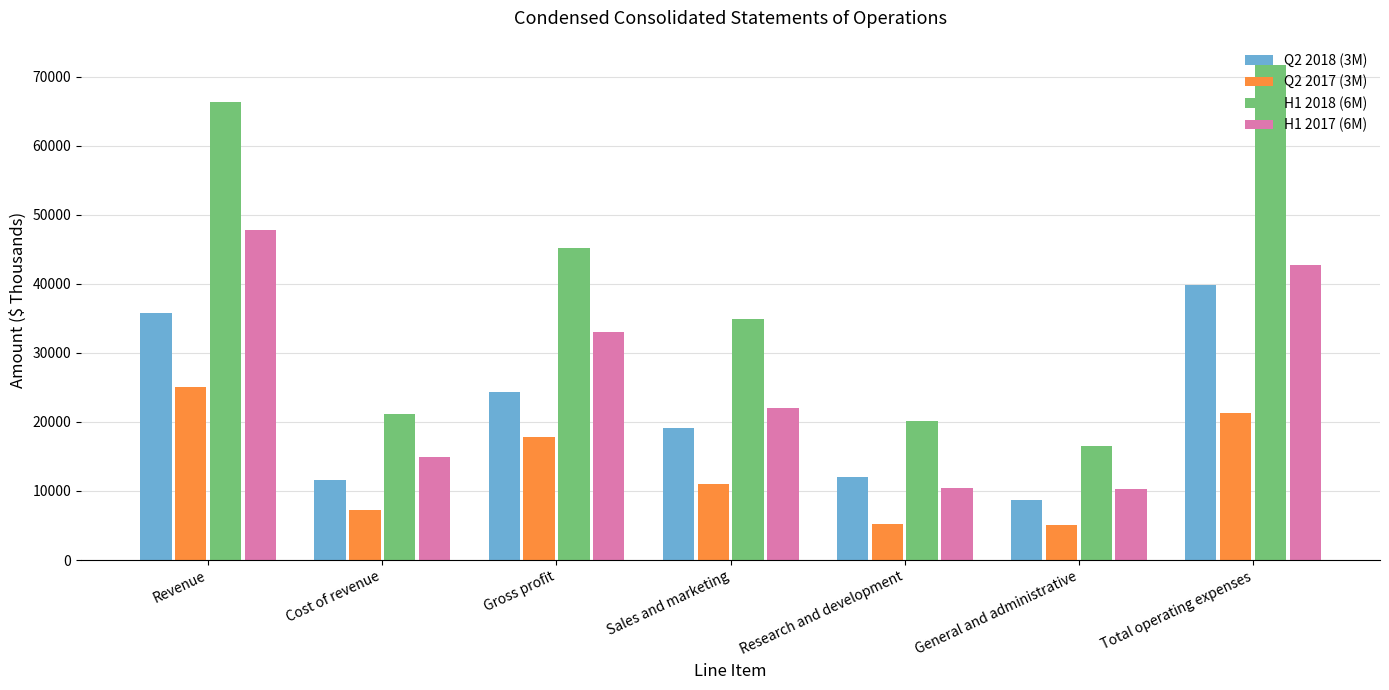

What is the maximum value shown in the chart?

71632